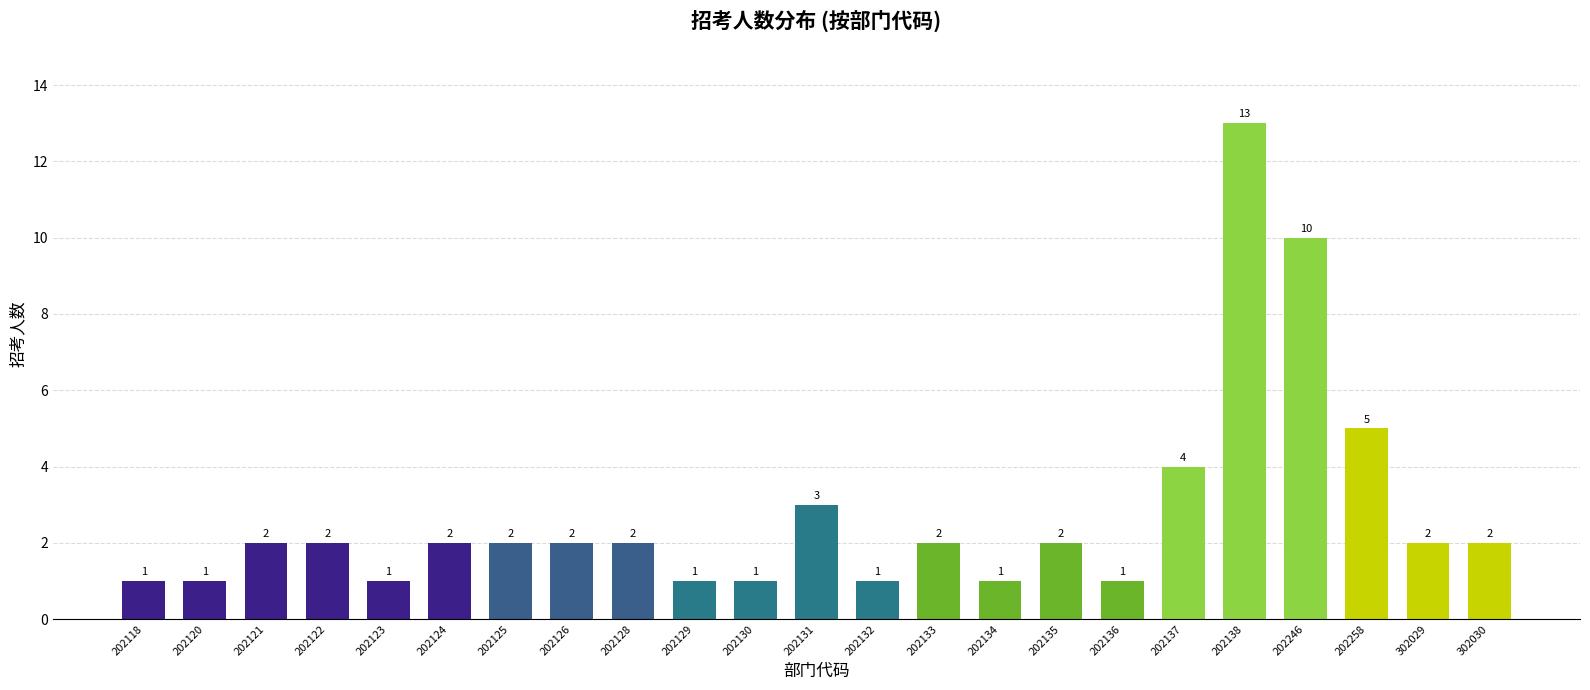

Reading left to right, transcribe all the data shown in this chart.

1	1	2	2	1	2	2	2	2	1	1	3	1	2	1	2	1	4	13	10	5	2	2